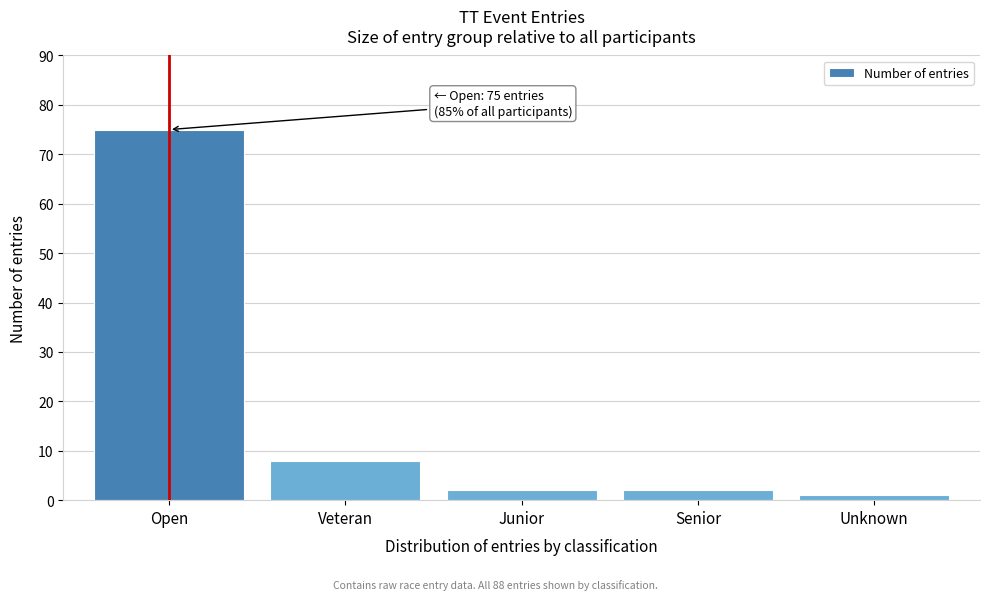

Reading left to right, list all the values displayed in this chart.

75	8	2	2	1